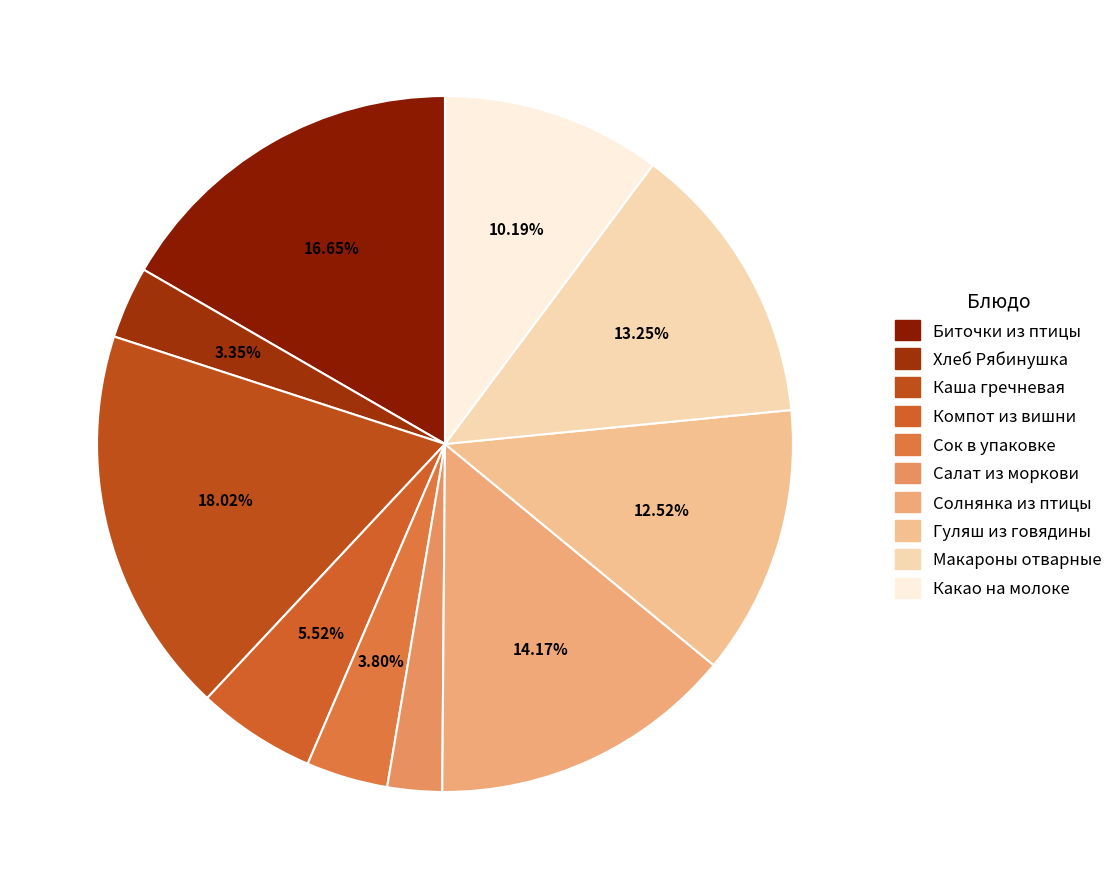

What percentage do Гуляш из говядины and Сок в упаковке together represent?

16.3%